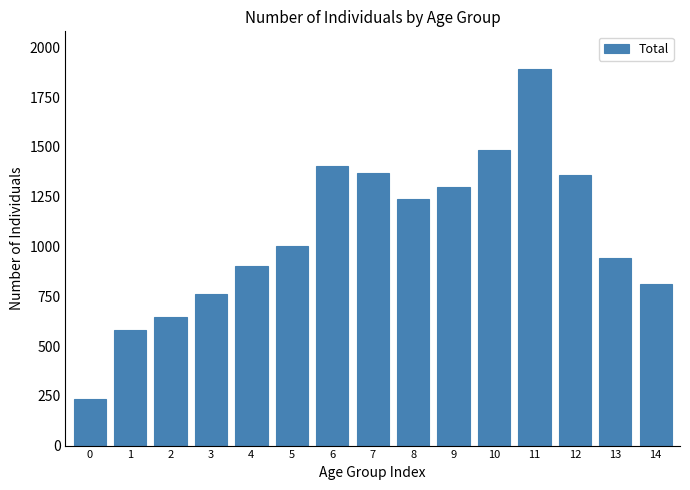

Reading right to left, transcribe all the data shown in this chart.

813	942	1358	1891	1486	1300	1239	1368	1403	1002	904	761	646	582	234